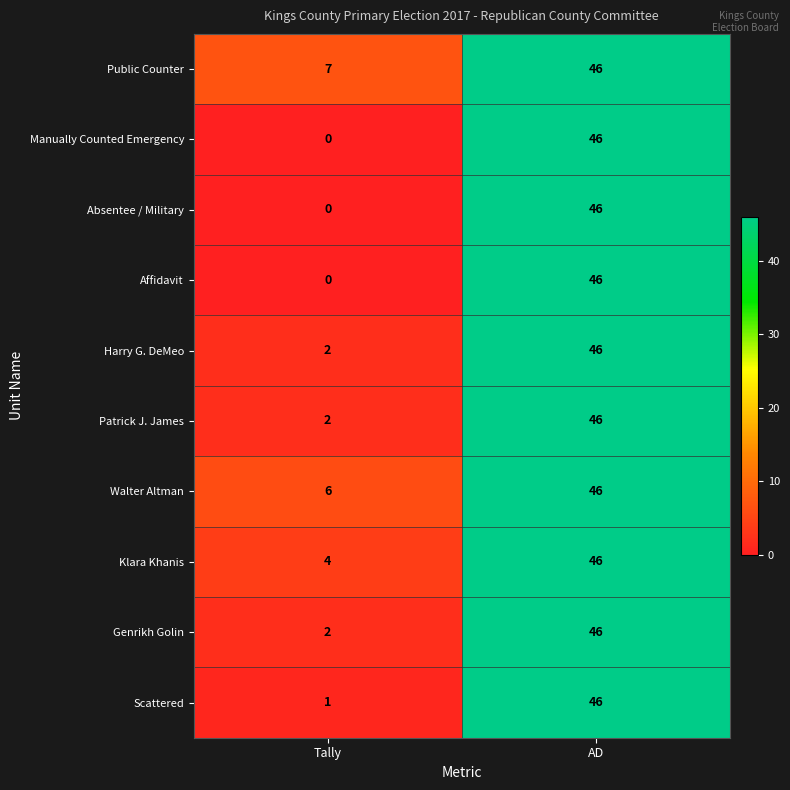

Which category has the lowest value across all series?

Tally